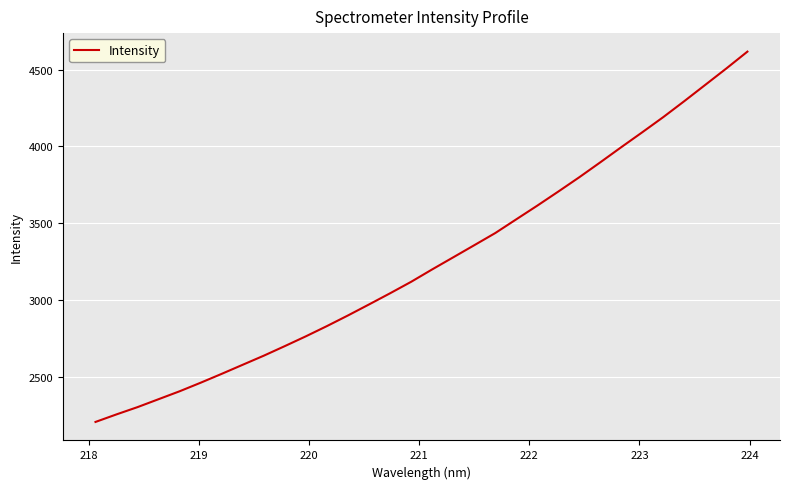

What is the difference between the maximum and minimum values?

2410.7